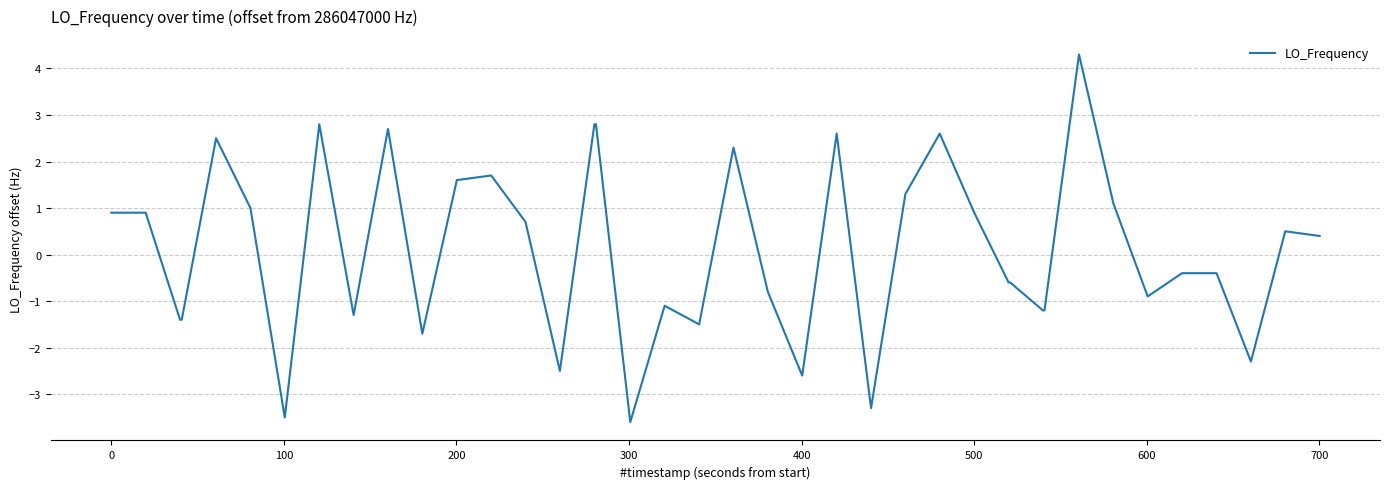

What is the difference between the maximum and minimum values?

7.9